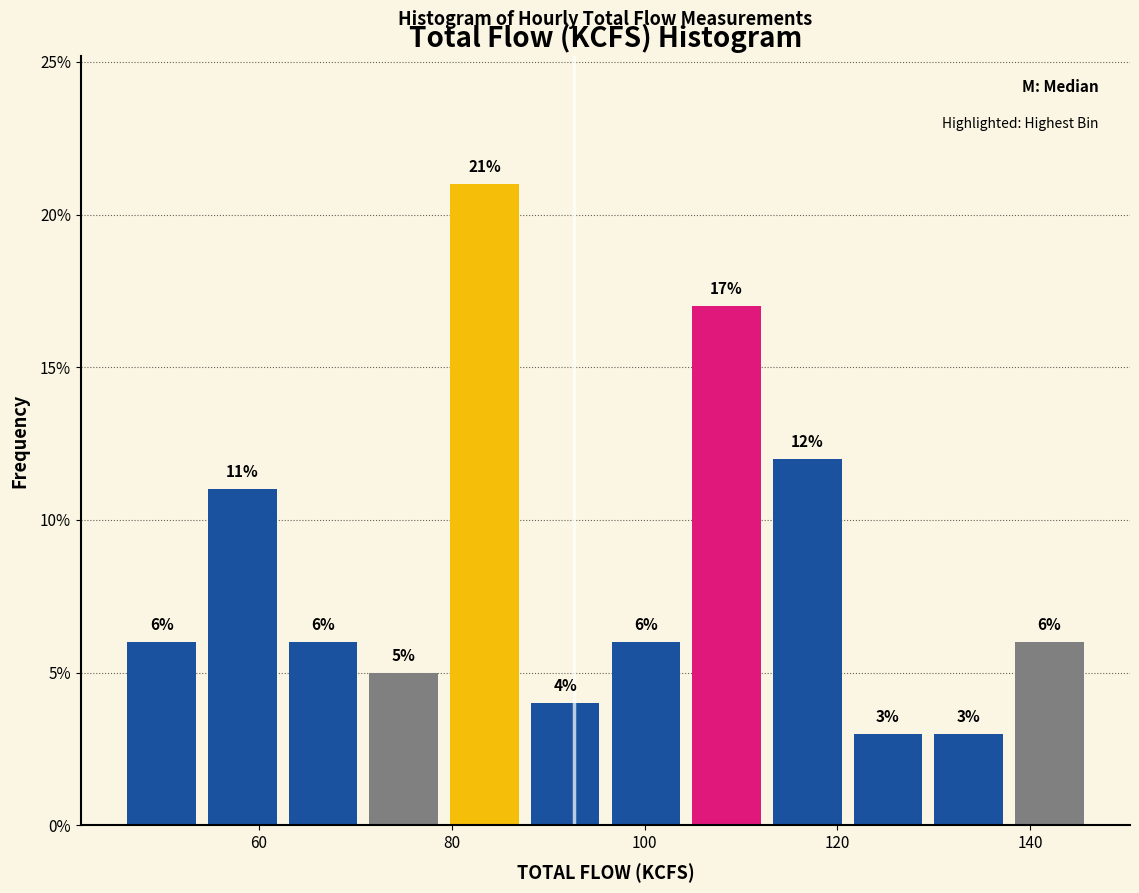

Reading left to right, transcribe this chart: for each bar, give the range it covers on the x-axis and its height. The bar edges are not printed on the chart, so give them approximately, as read against the axis.

46 to 54: 6
54 to 62: 11
62 to 70: 6
70 to 80: 5
80 to 88: 21
88 to 96: 4
96 to 104: 6
104 to 112: 17
112 to 122: 12
122 to 130: 3
130 to 138: 3
138 to 146: 6